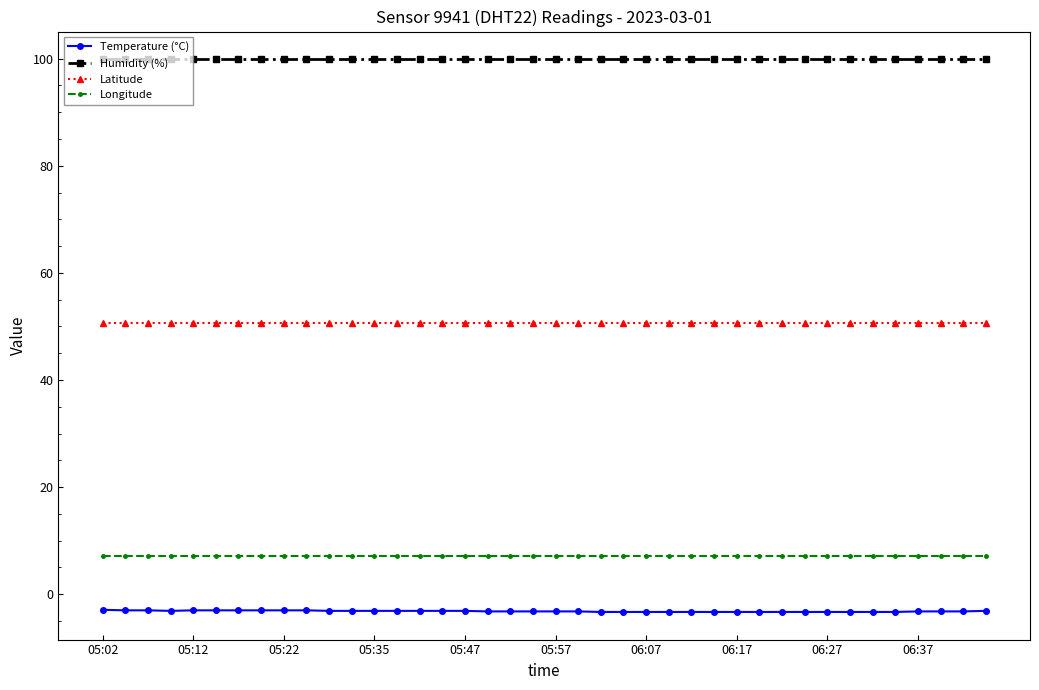

What is the sum of all Temperature (°C) values?

-126.6